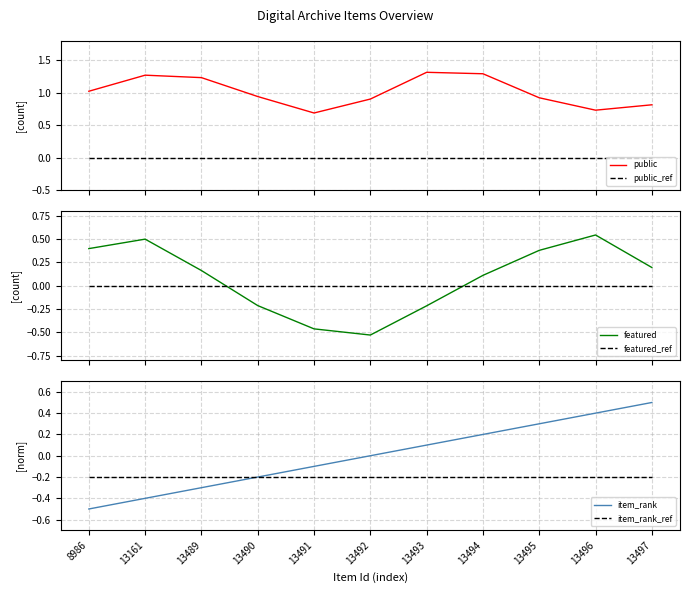

Is it true that item_rank equals 0.6 at 13496?

False